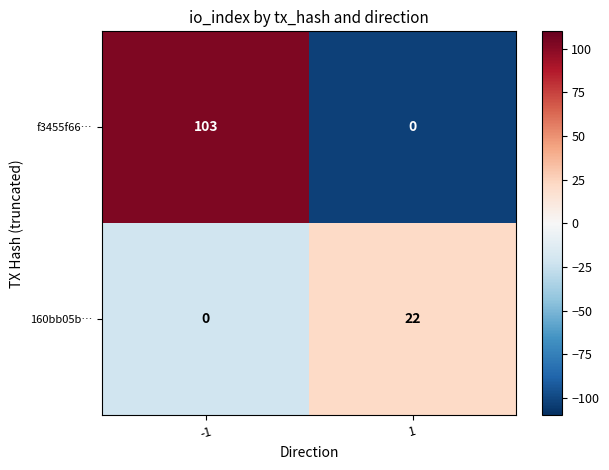

List the series in order of their peak value, lowest first.

160bb05b…, f3455f66…